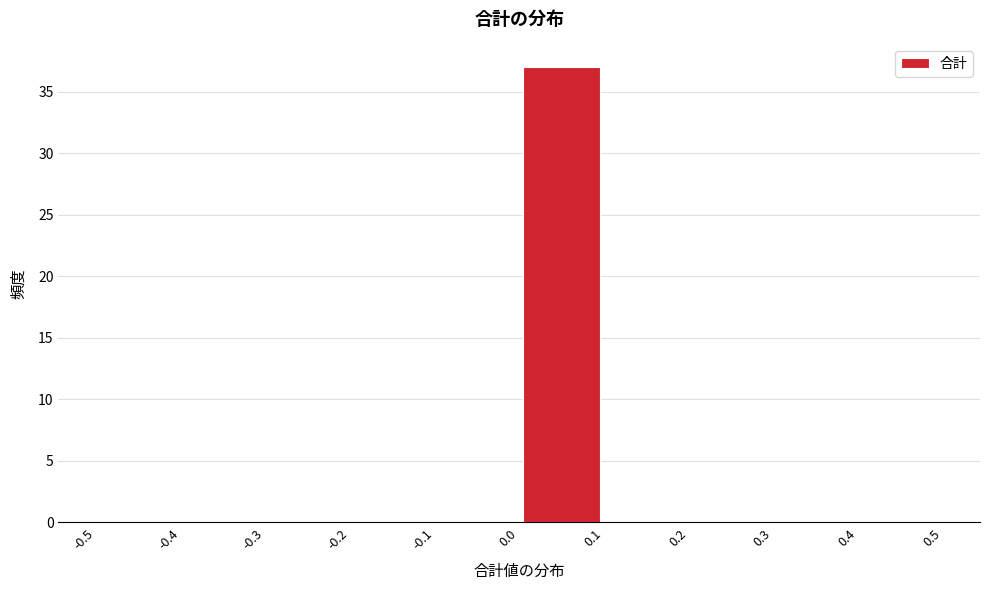

Reading left to right, transcribe this chart: for each bar, give the range it covers on the x-axis and its height. The values are not printed on the chart, so give them approximately, as read against the axis.

-0.5 to -0.4: 0
-0.4 to -0.3: 0
-0.3 to -0.2: 0
-0.2 to -0.1: 0
-0.1 to 0.0: 0
0.0 to 0.1: 37
0.1 to 0.2: 0
0.2 to 0.3: 0
0.3 to 0.4: 0
0.4 to 0.5: 0